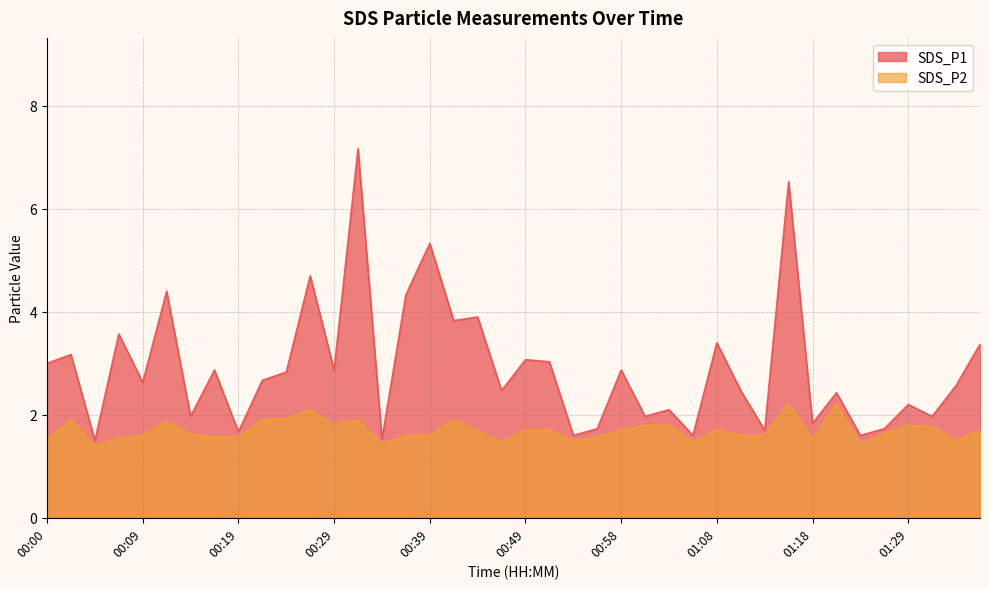

What is the sum of the SDS_P1 values at 00:17 and 00:22?

5.5